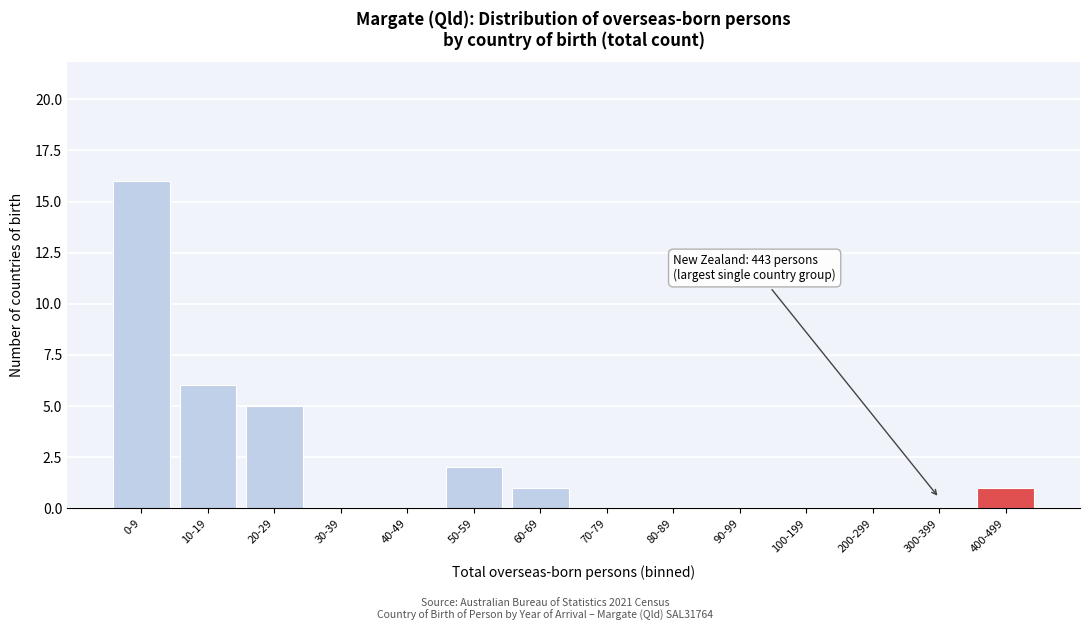

Reading left to right, list all the values displayed in this chart.

0-9=16	10-19=6	20-29=5	30-39=0	40-49=0	50-59=2	60-69=1	70-79=0	80-89=0	90-99=0	100-199=0	200-299=0	300-399=0	400-499=1